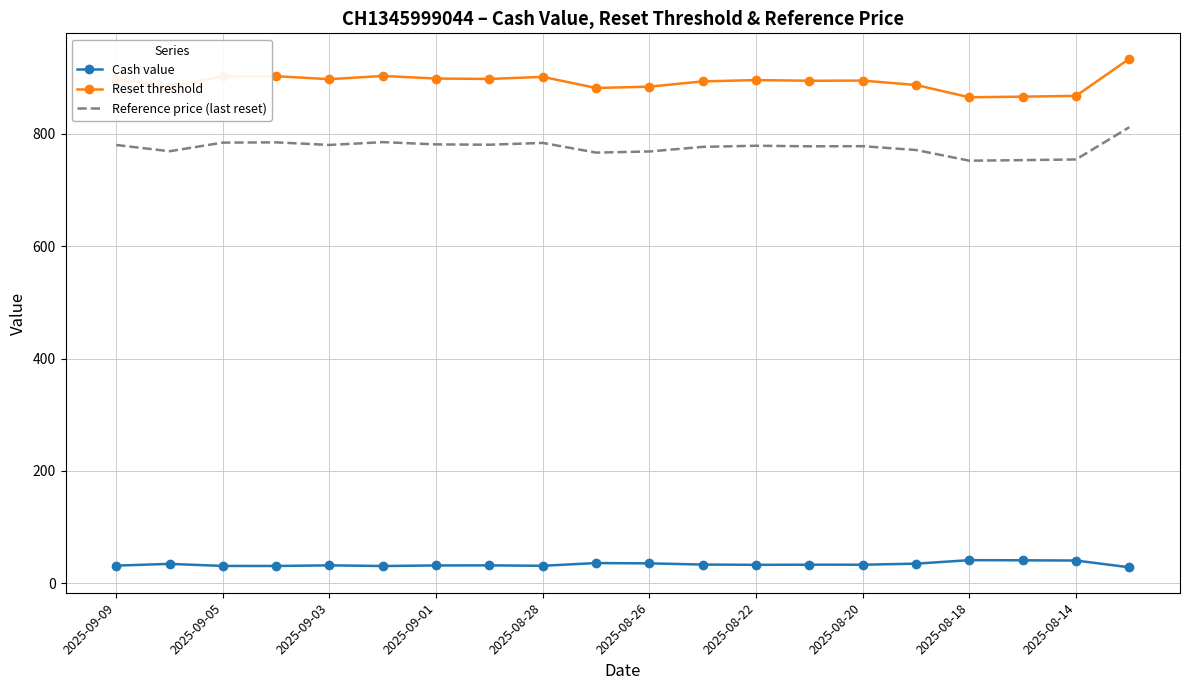

True or false: Reference price (last reset) and Cash value intersect in this chart.

False